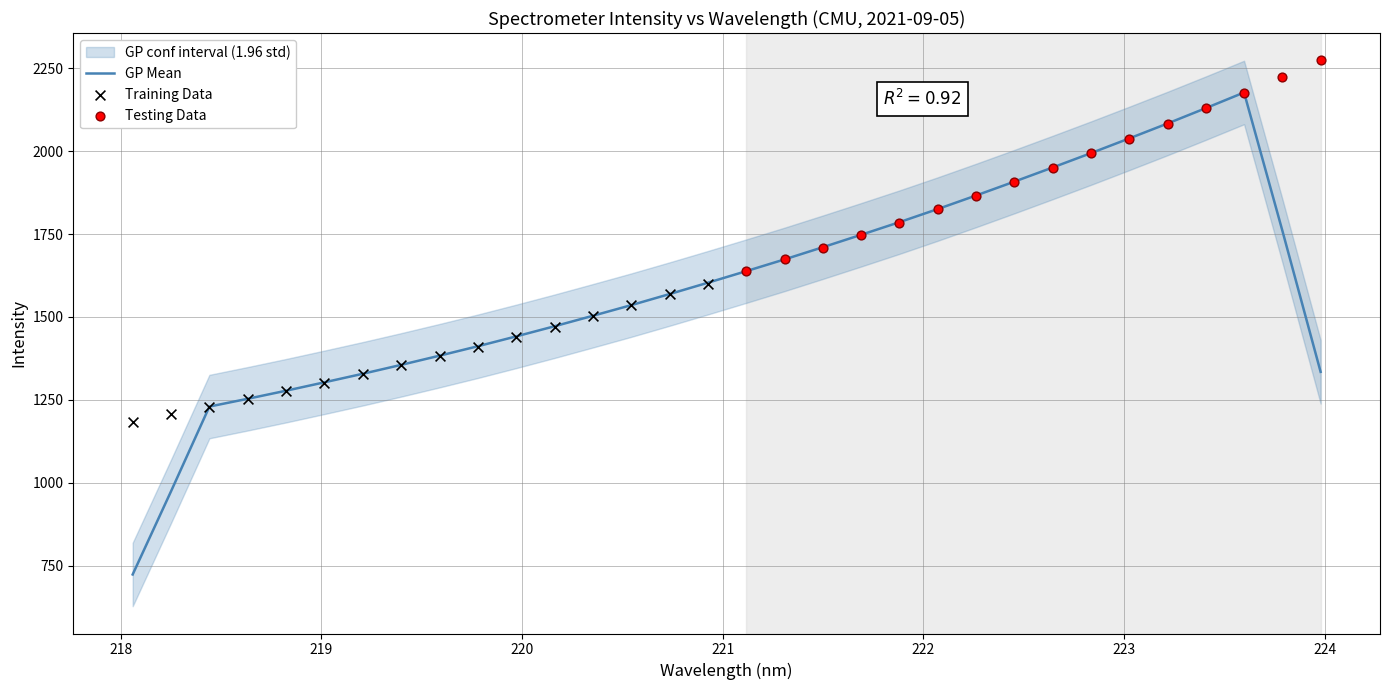

Approximately how many times larger is the value at 6 compared to 26?

0.7